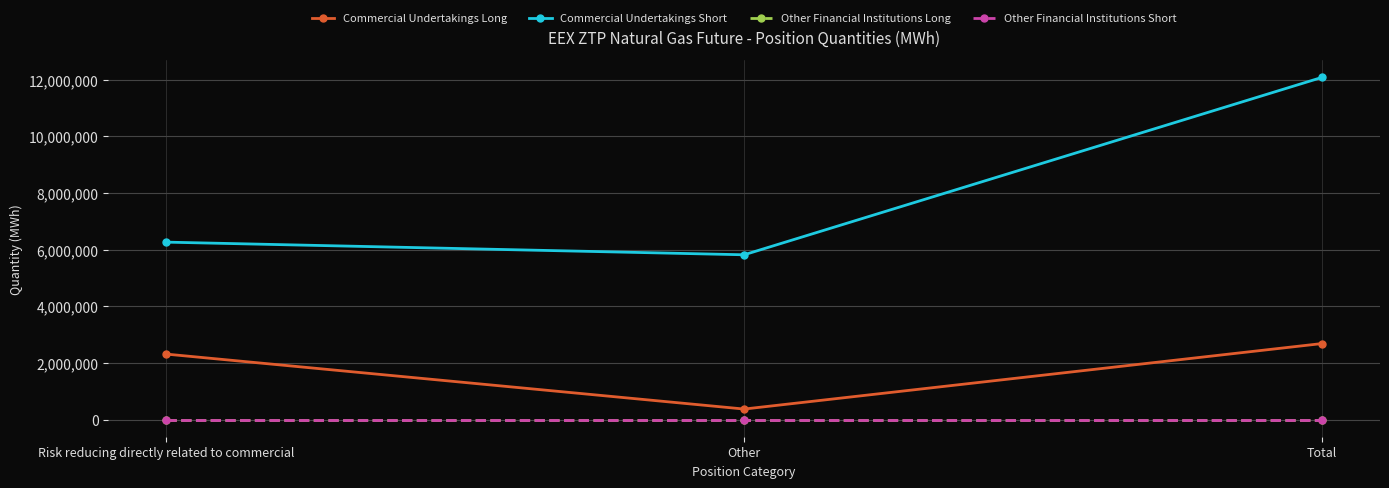

The value of Other Financial Institutions Short at Risk reducing directly related to commercial is 0. True or false?

True